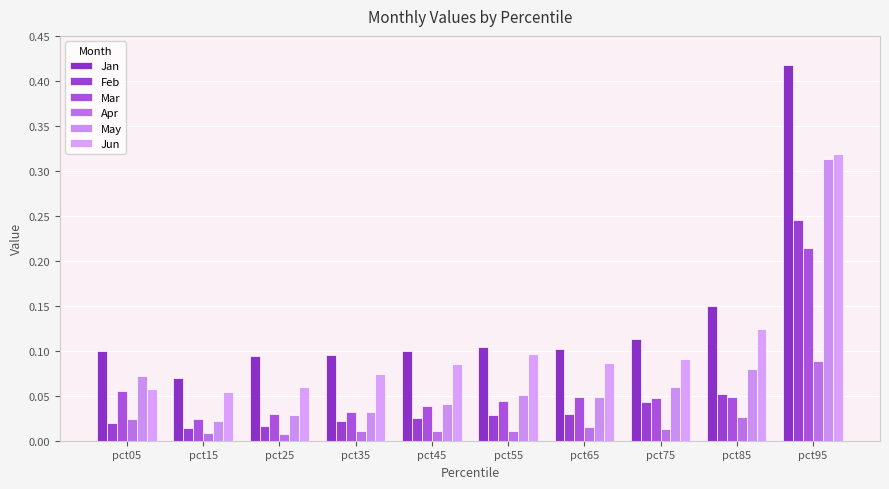

Where is Mar nearest to the value 0?

pct15